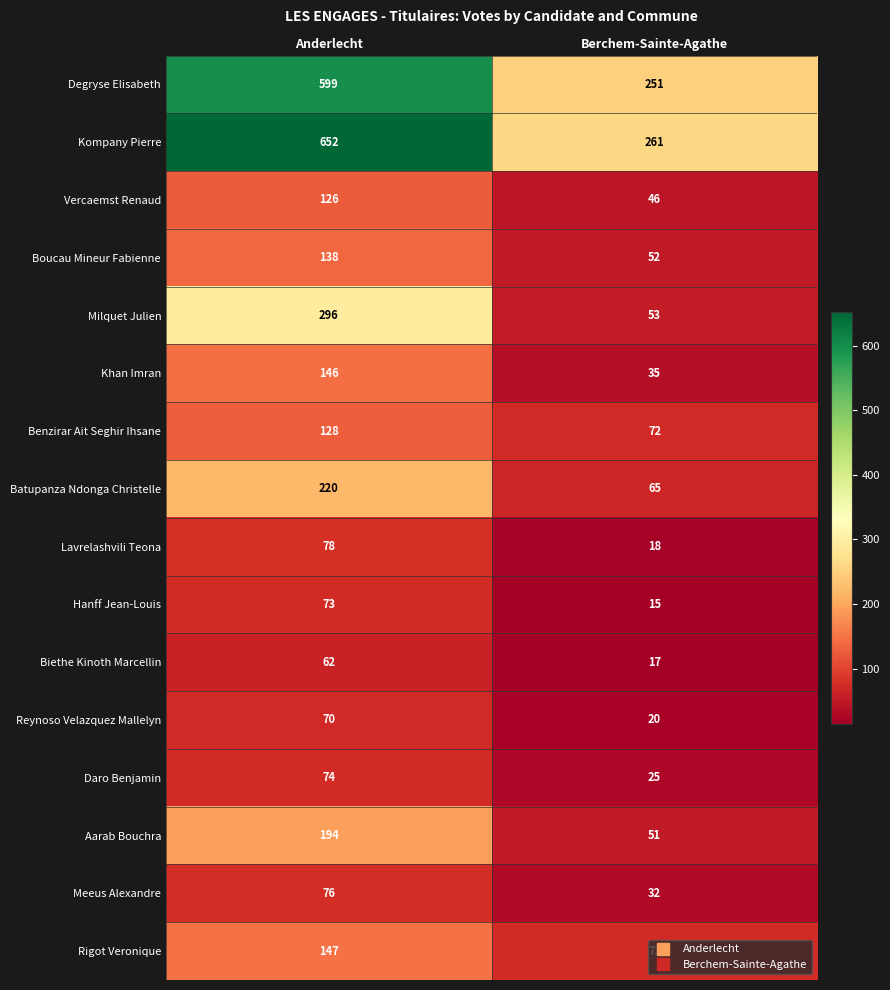

At which label is Aarab Bouchra closest to 122?

Berchem-Sainte-Agathe